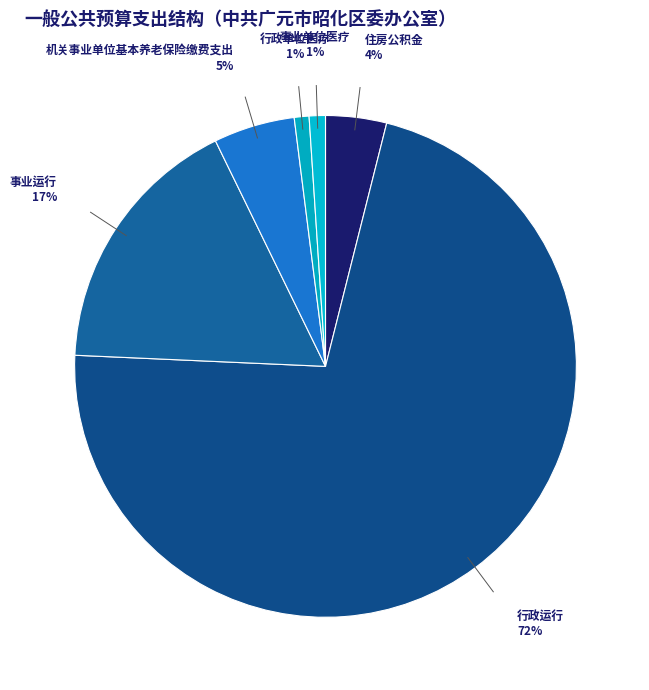

Does 行政运行 account for over 50% of the chart?

Yes